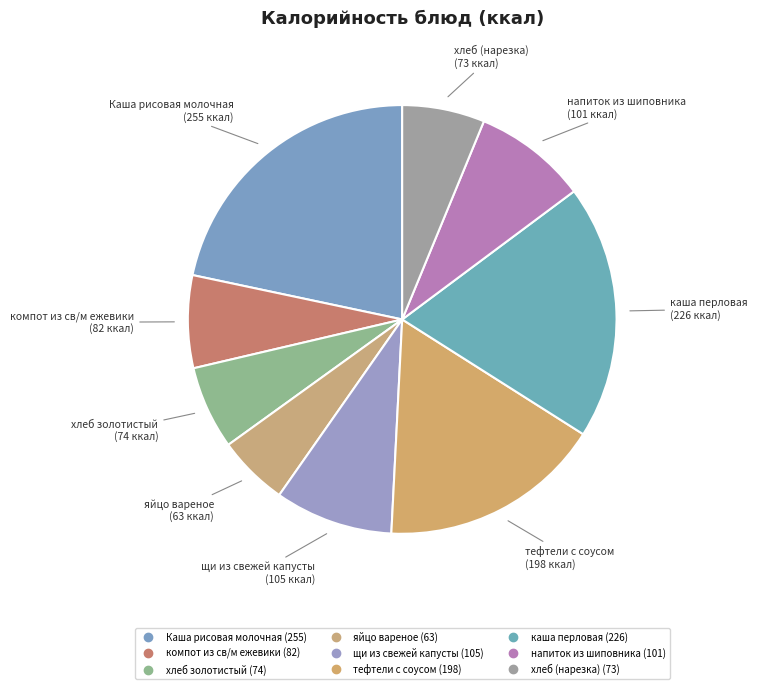

Count the number of slices in the pie.

9